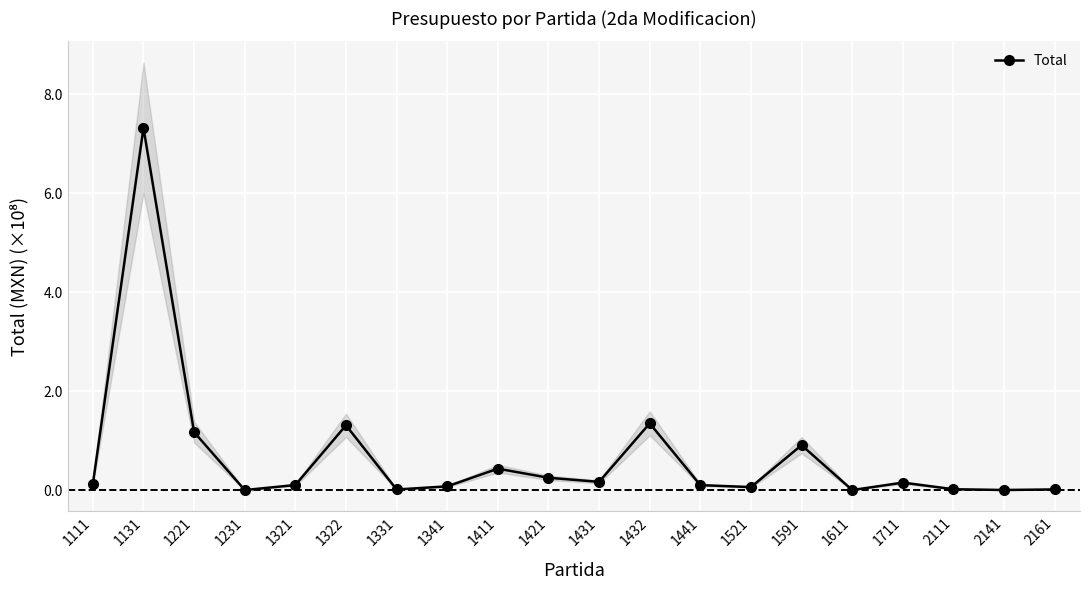

Reading right to left, list all the values displayed in this chart.

0.0	0.0	0.0	0.2	0.0	0.9	0.1	0.1	1.3	0.2	0.2	0.4	0.1	0.0	1.3	0.1	0.0	1.2	7.3	0.1